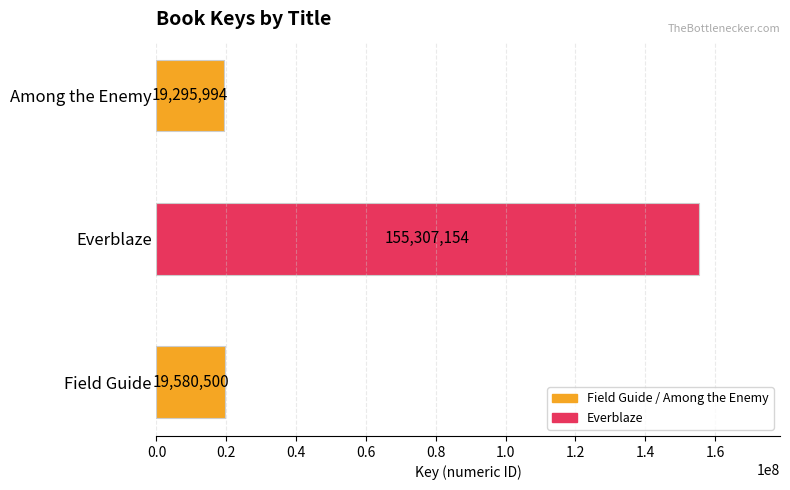

Rank the categories by value from highest to lowest.

Everblaze, Field Guide, Among the Enemy